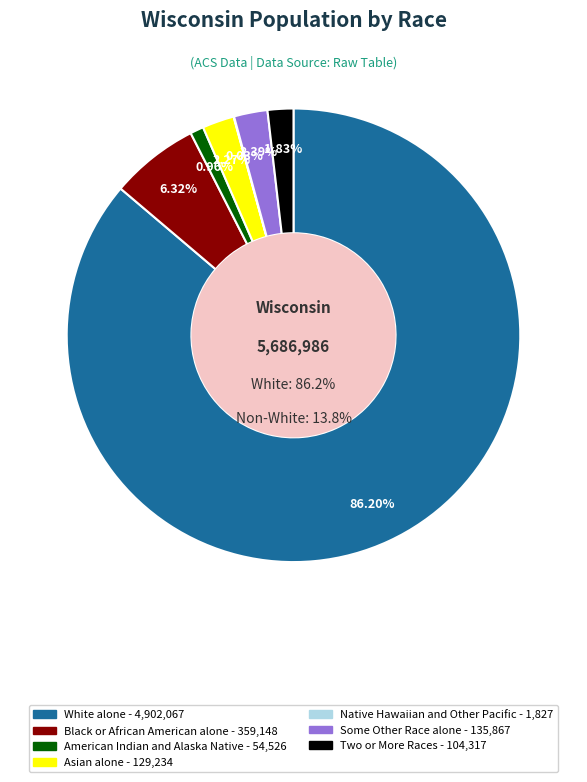

Is there any slice that represents more than half of the pie?

Yes